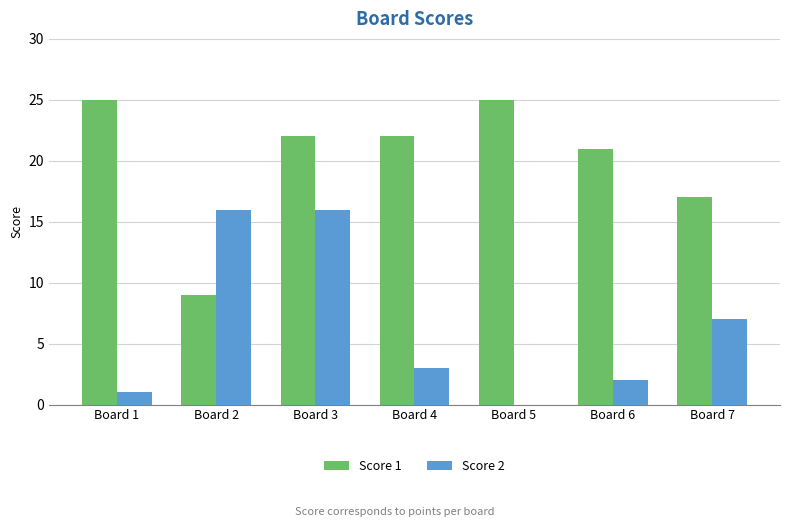

At which category is the sum across all series the highest?

Board 3